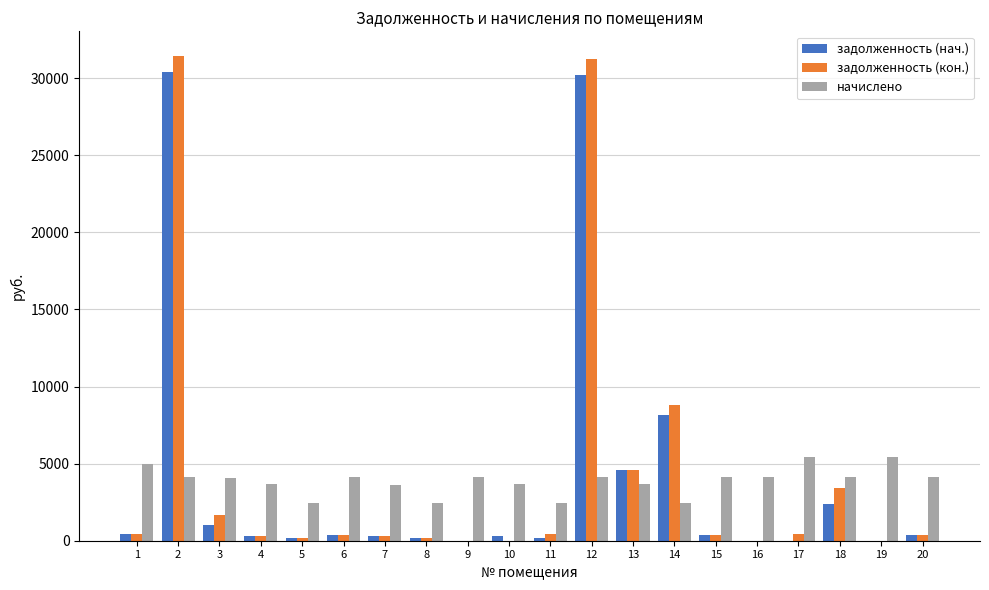

How many categories are shown in the chart?

20